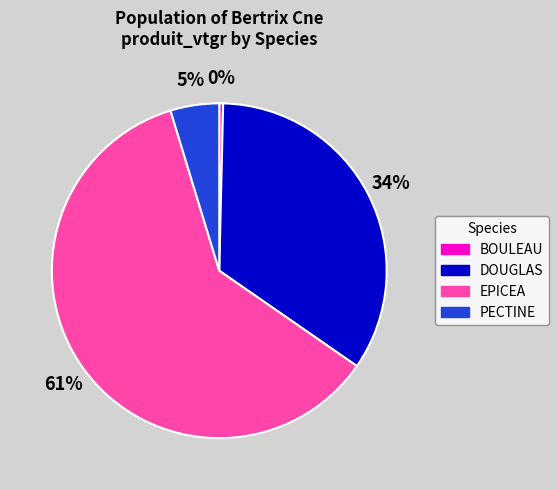

Is there any slice that represents more than half of the pie?

Yes